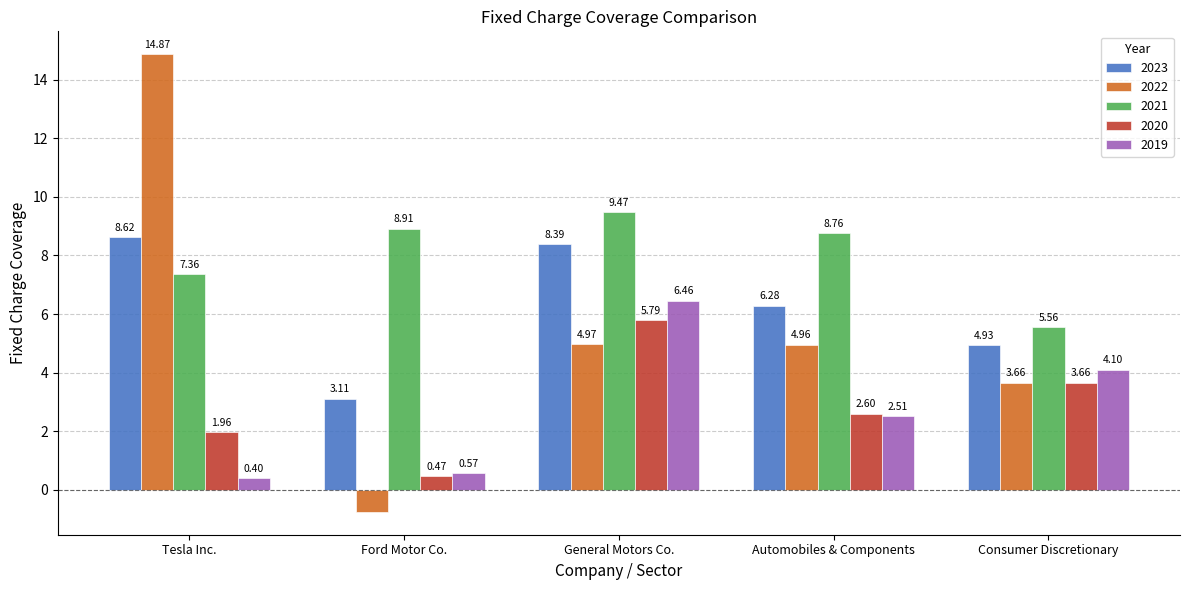

Between General Motors Co. and Consumer Discretionary, which series saw the biggest shift?

2021